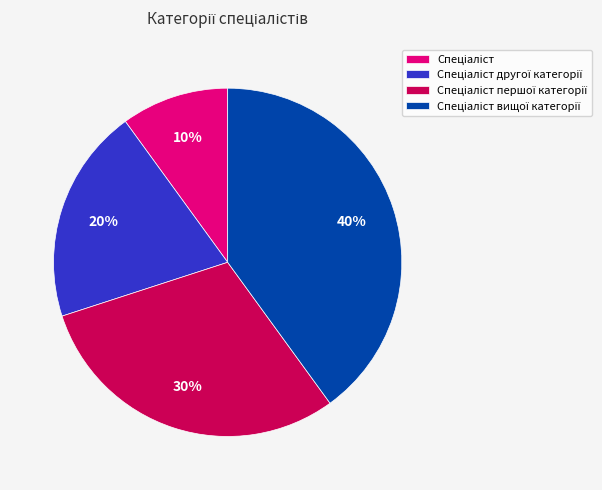

To the nearest percent, what is the difference between the largest and smallest slice percentages?

30%